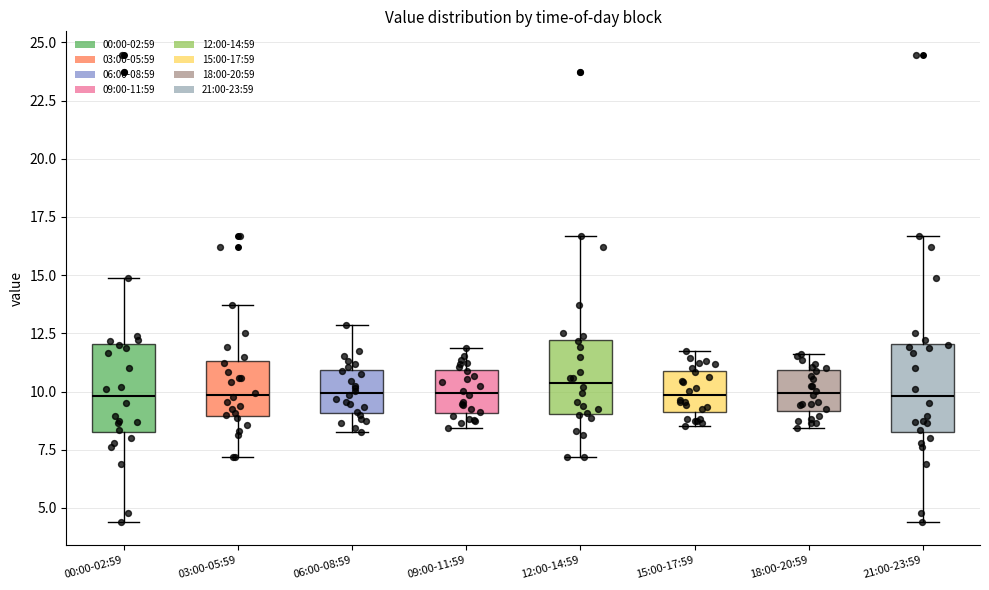

Reading left to right, read every box against the y-axis: the position of its median line, the range the box covers, and the ends of its whiskers. The values are not printed on the chart, so give them approximately, as read against the axis.

00:00-02:59: median 10.0, box 8.0 to 12.0, whiskers 4.5 to 15.0
03:00-05:59: median 10.0, box 9.0 to 11.5, whiskers 7.0 to 13.5
06:00-08:59: median 10.0, box 9.0 to 11.0, whiskers 8.5 to 13.0
09:00-11:59: median 10.0, box 9.0 to 11.0, whiskers 8.5 to 12.0
12:00-14:59: median 10.5, box 9.0 to 12.0, whiskers 7.0 to 16.5
15:00-17:59: median 10.0, box 9.0 to 11.0, whiskers 8.5 to 11.5
18:00-20:59: median 10.0, box 9.0 to 11.0, whiskers 8.5 to 11.5
21:00-23:59: median 10.0, box 8.0 to 12.0, whiskers 4.5 to 16.5